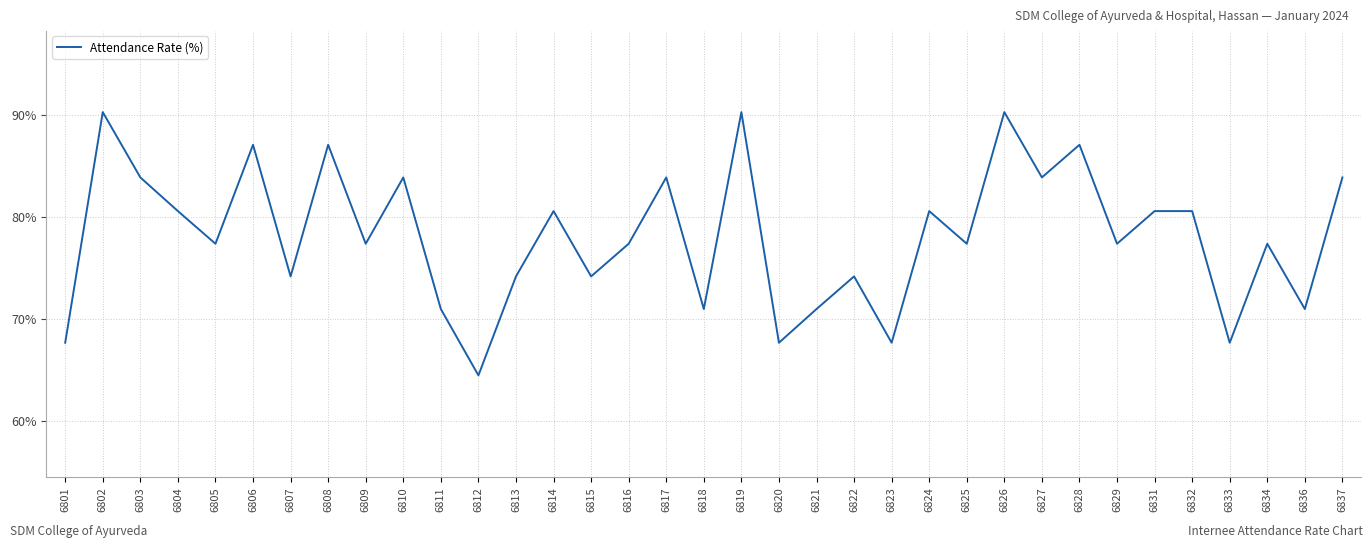

Reading left to right, what are all the values shown in this chart?

6801=67.7	6802=90.3	6803=83.9	6804=80.6	6805=77.4	6806=87.1	6807=74.2	6808=87.1	6809=77.4	6810=83.9	6811=71.0	6812=64.5	6813=74.2	6814=80.6	6815=74.2	6816=77.4	6817=83.9	6818=71.0	6819=90.3	6820=67.7	6821=71.0	6822=74.2	6823=67.7	6824=80.6	6825=77.4	6826=90.3	6827=83.9	6828=87.1	6829=77.4	6831=80.6	6832=80.6	6833=67.7	6834=77.4	6836=71.0	6837=83.9